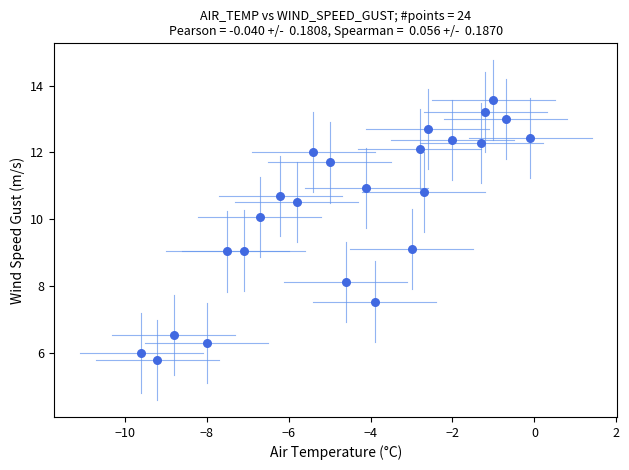

What is the range of X values (max minus min)?

9.5